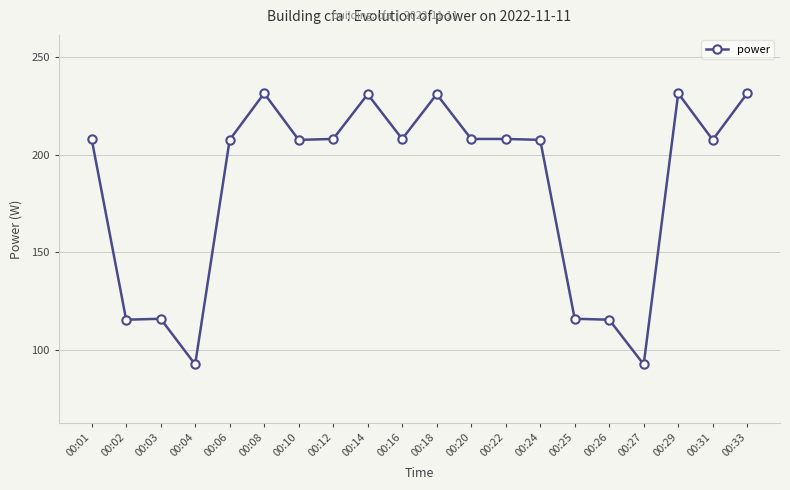

What is the value of the 8th point from the left?

208.1